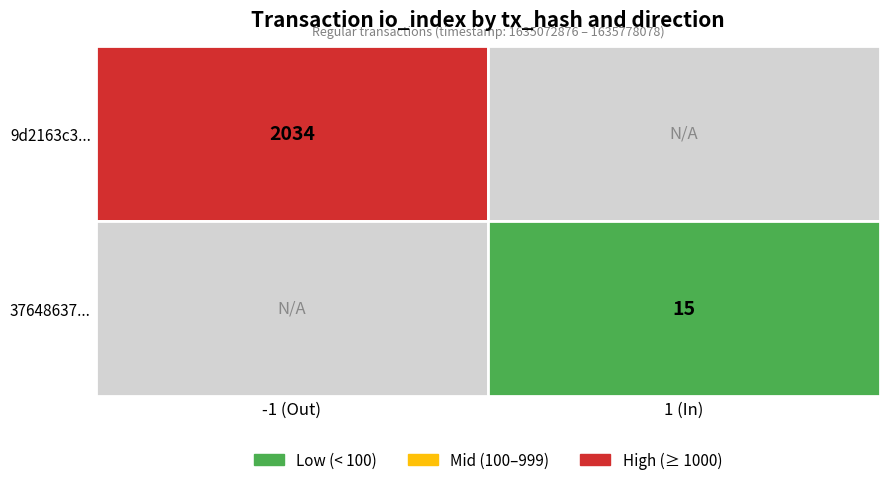

Reading left to right, transcribe all the data shown in this chart.

9d2163c34beb74741ea737baec13091c77c638e: -1	2034
376486379e52c9ce36f81a289e87889abc3dc55: 1	15